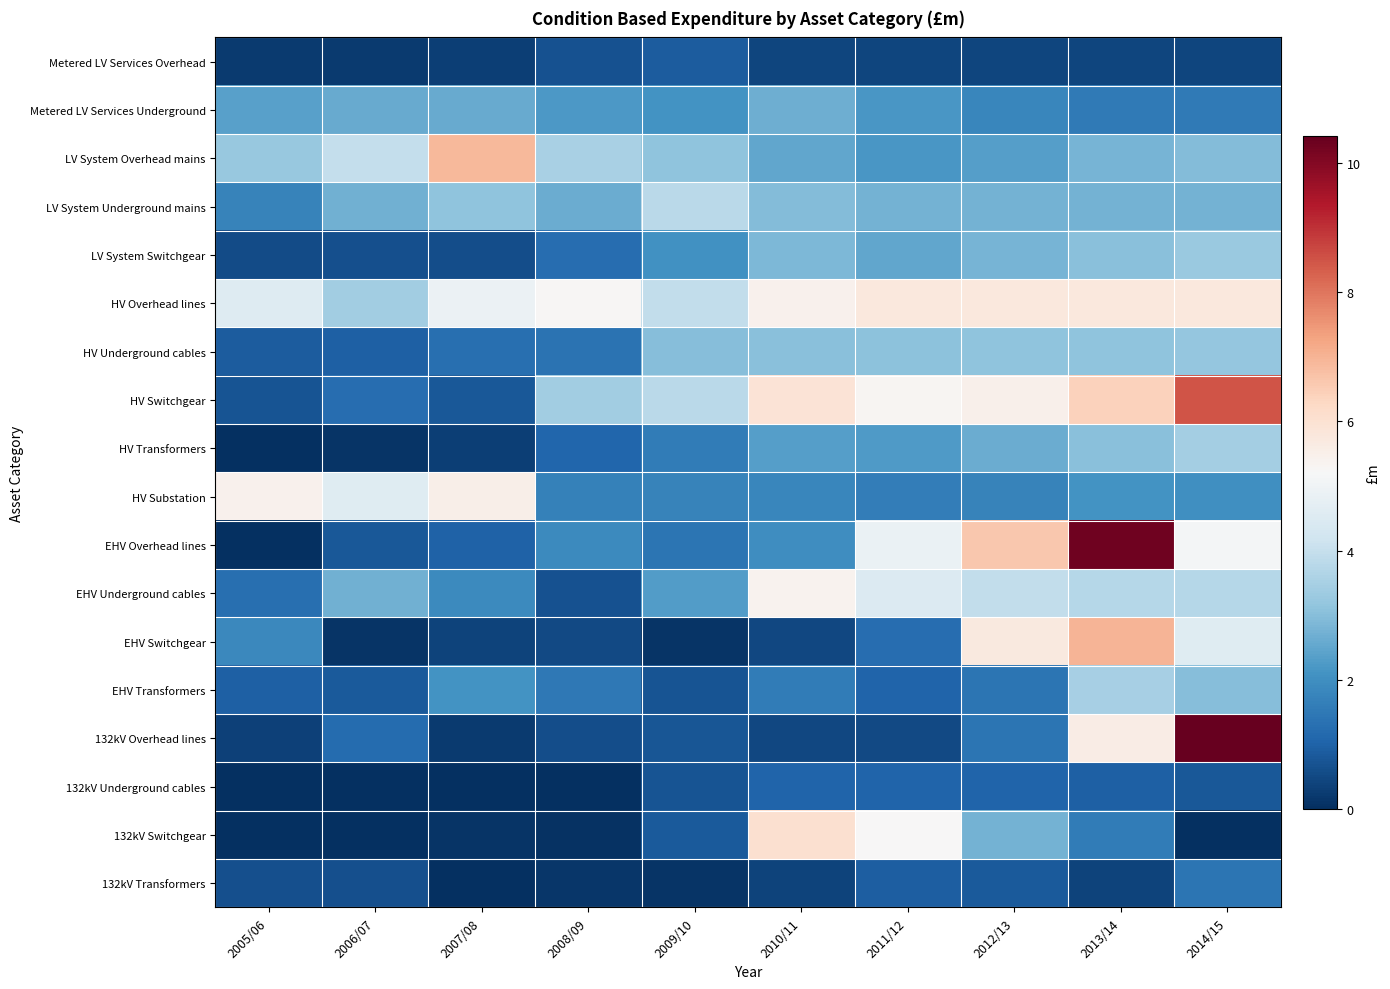

What is the total value across all series at 2009/10?

32.8